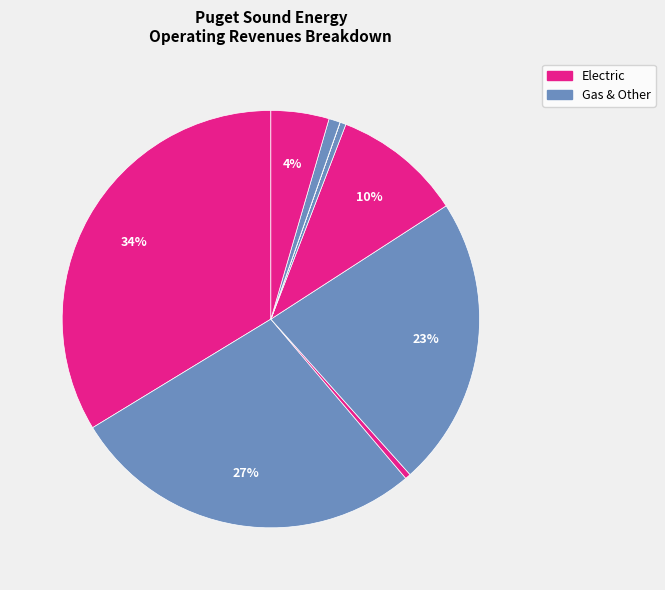

Rank the categories by value from lowest to highest.

Sales For Resale-Firm, Public Street & Highway, Rev From Transportation, Sales To Other Utilities, Other Operating Revenues, Gas Commercial & Industrial, Gas Residential Sales, Electric Commercial Sales, Electric Residential Sales